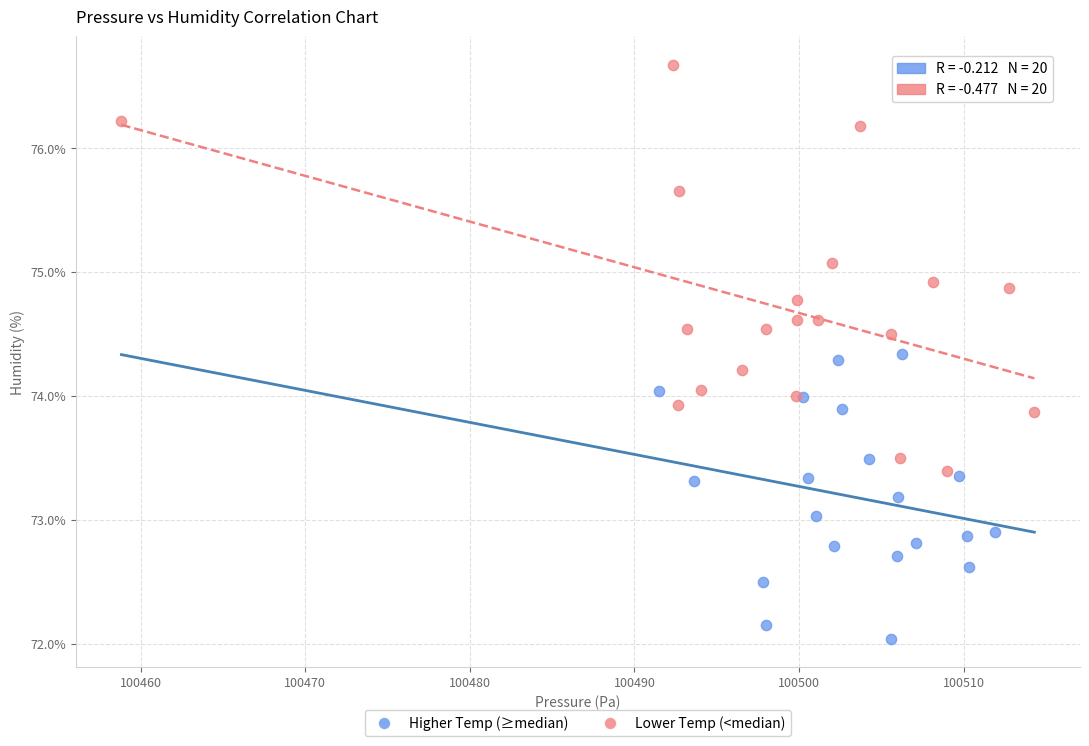

What are all the series names shown in the legend?

Higher Temp (≥median), Lower Temp (<median)